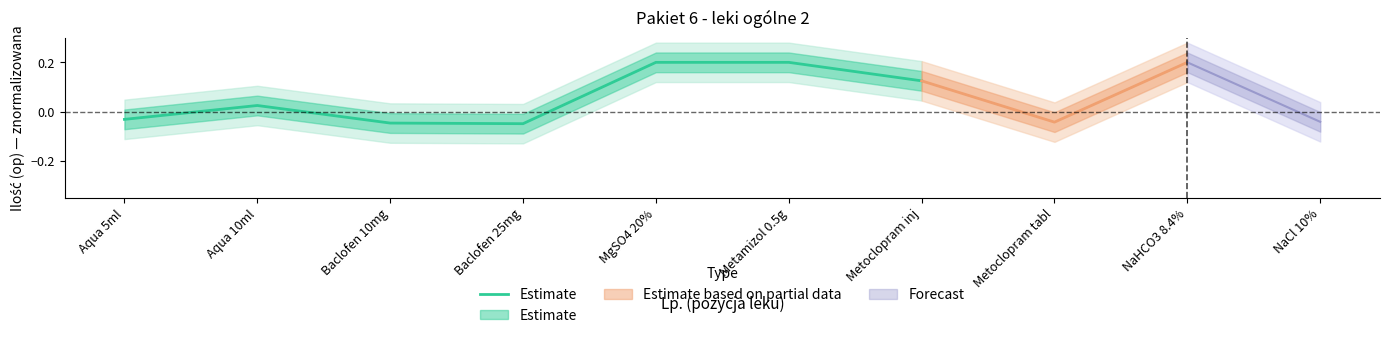

The value at MgSO4 20% is 0.2. True or false?

True